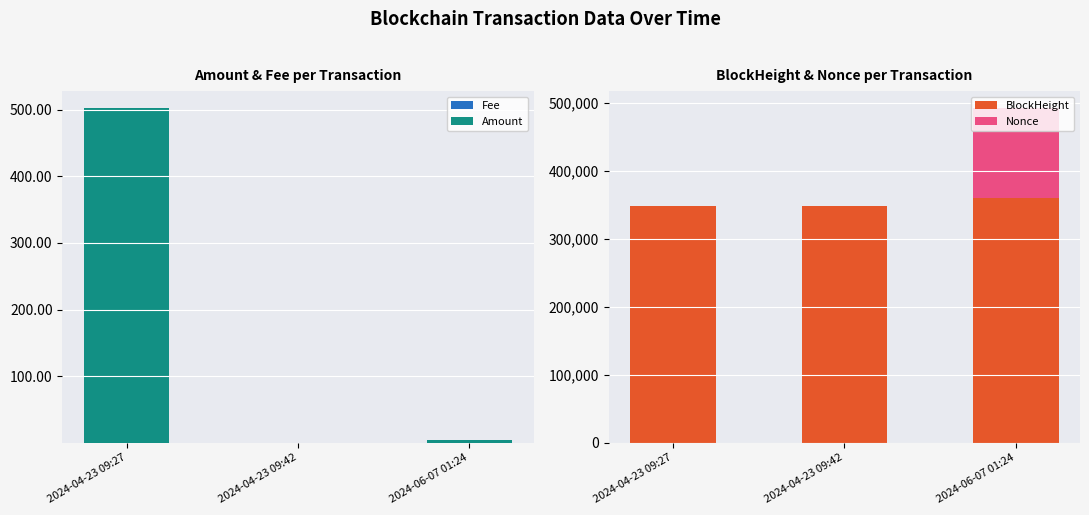

Where does the BlockHeight series first go above 348151?

2024-06-07 01:24